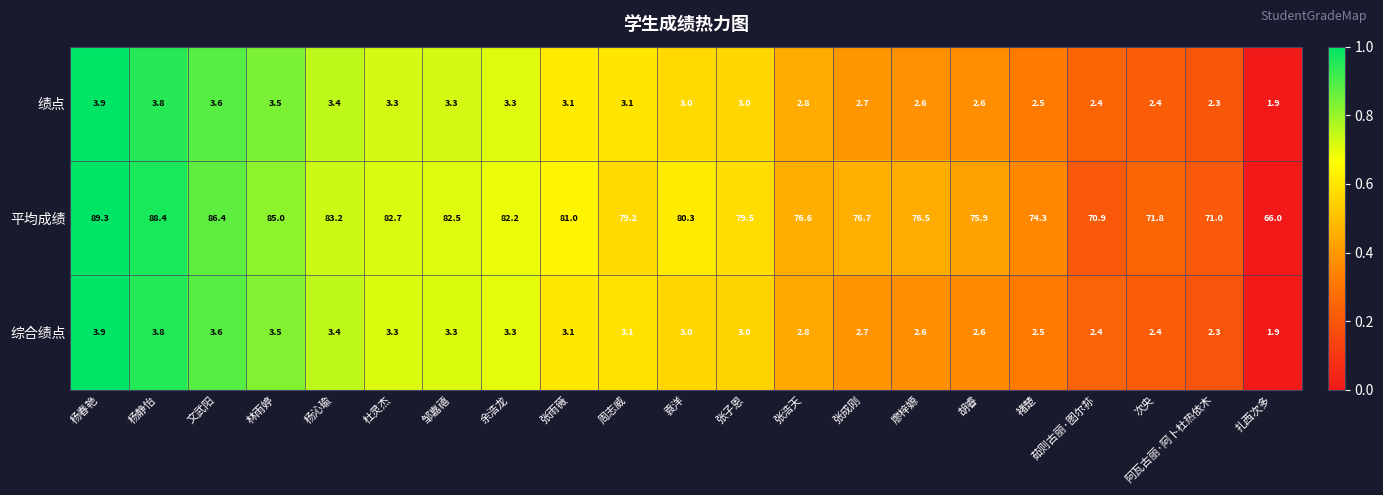

The value of 综合绩点 at 胡睿 is 2.6. True or false?

True